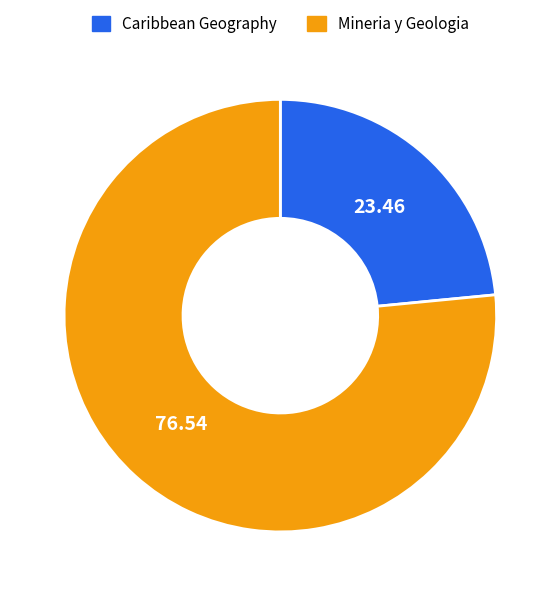

True or false: Caribbean Geography accounts for 23% of the total.

True